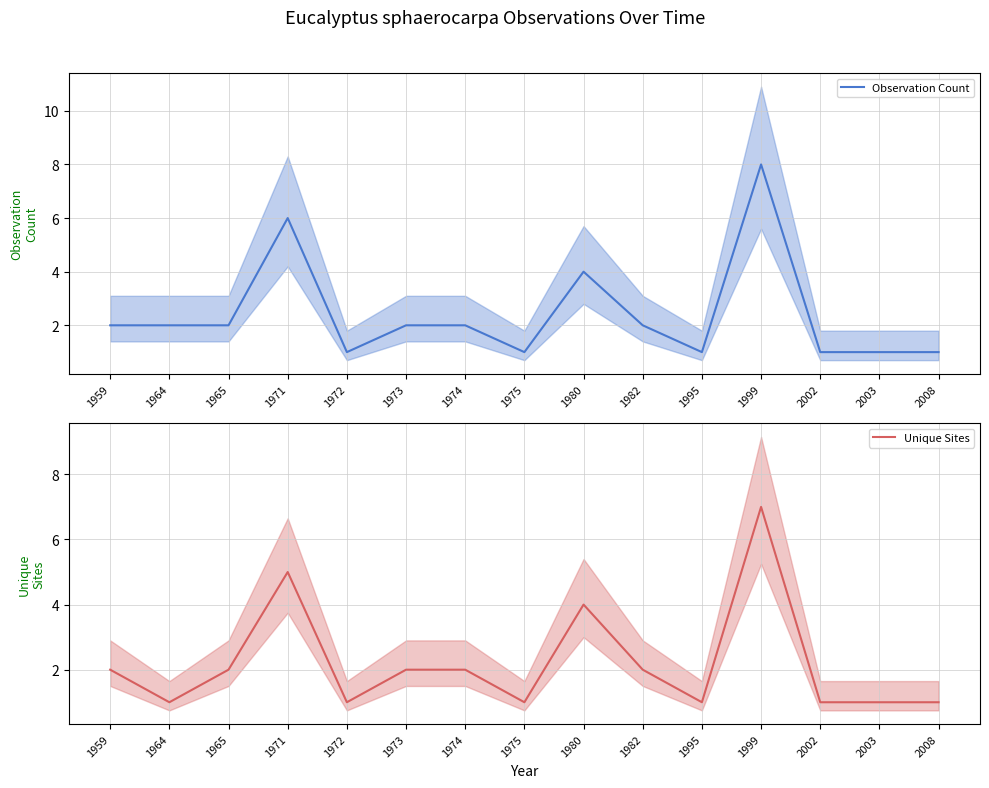

At which category is the sum across all series the highest?

1999